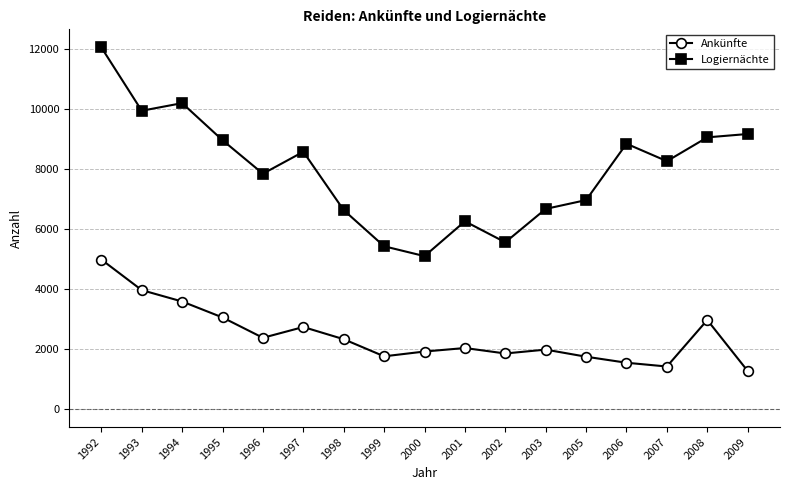

What is the value of the Logiernächte point at the 14th from the left?

8850